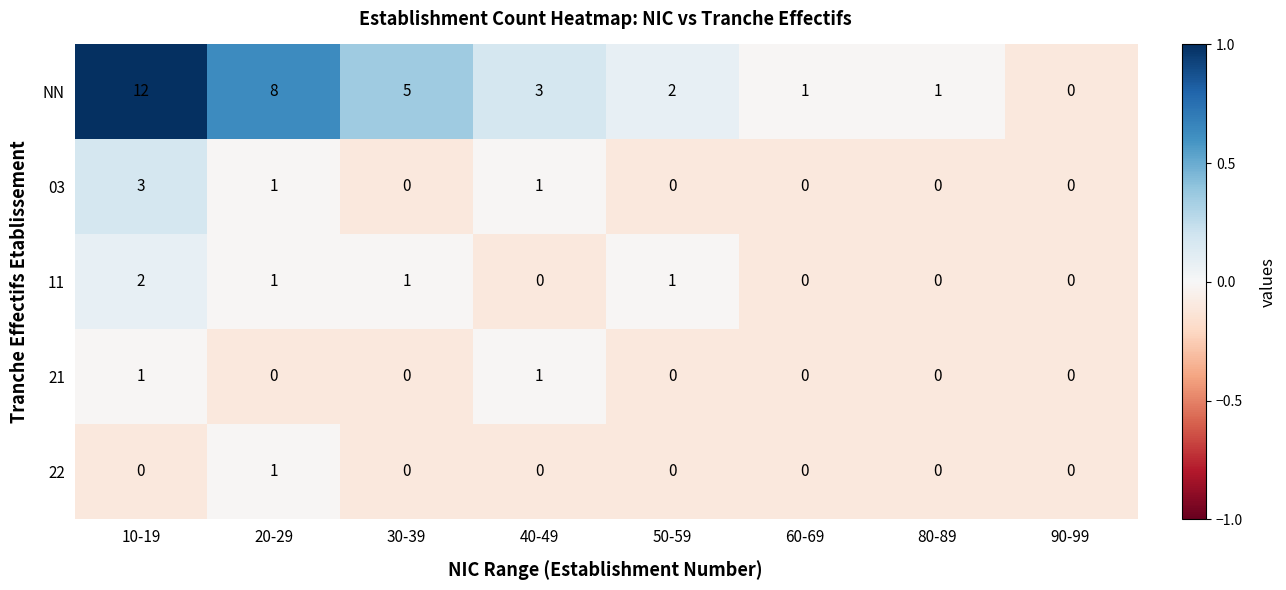

Where is NN nearest to the value 6?

30-39